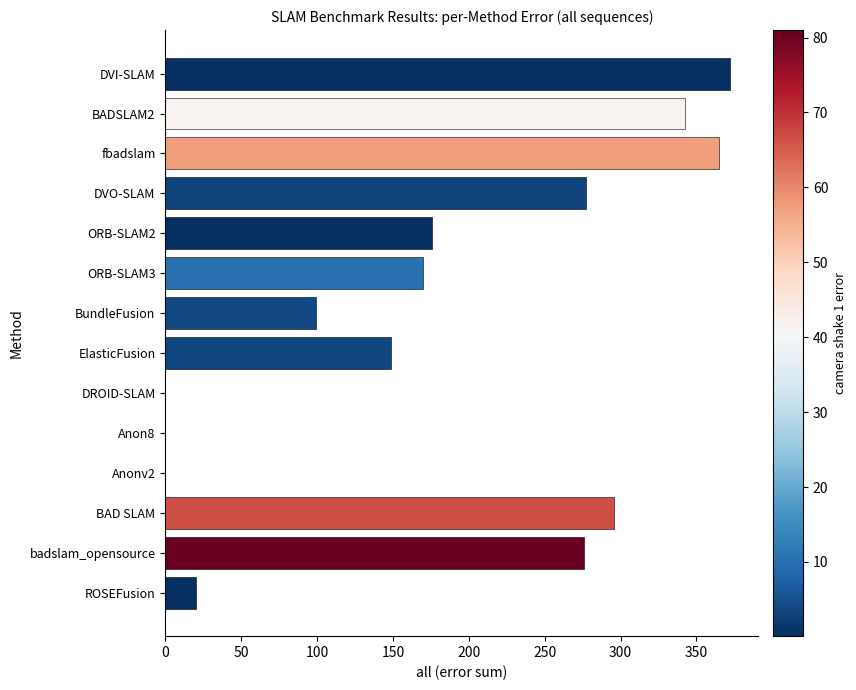

What is the change in value from fbadslam to ORB-SLAM3?

-195.0